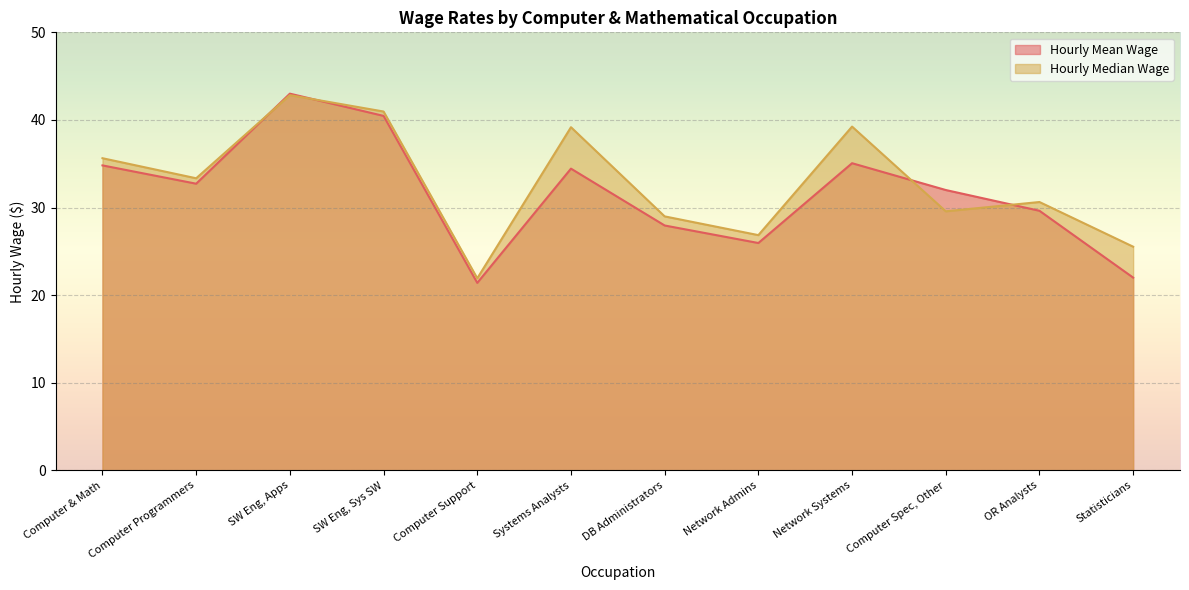

How many lines are shown in the chart?

2